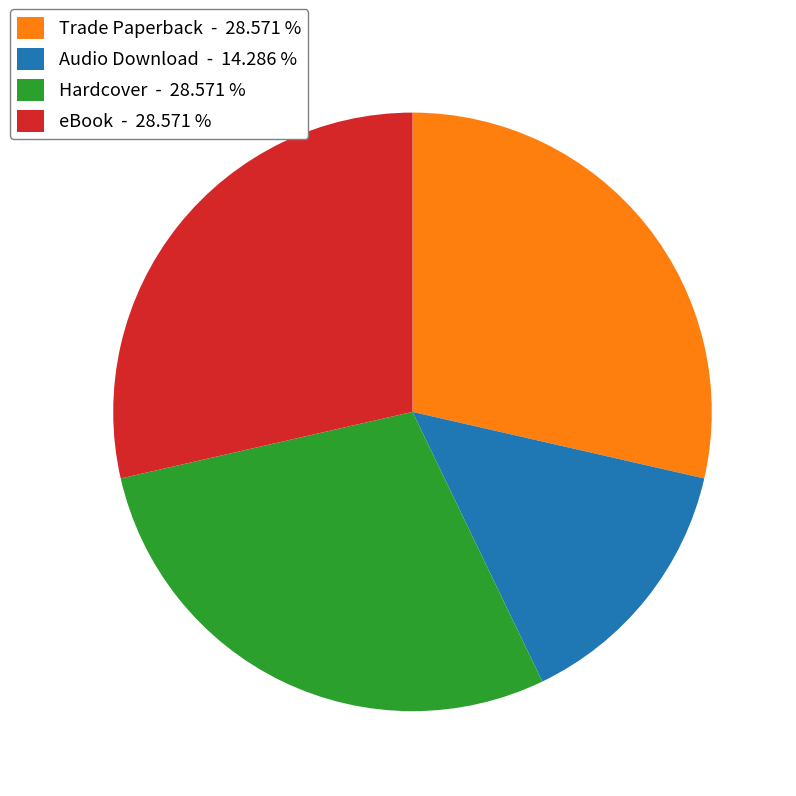

Is Trade Paperback the majority of the pie?

No